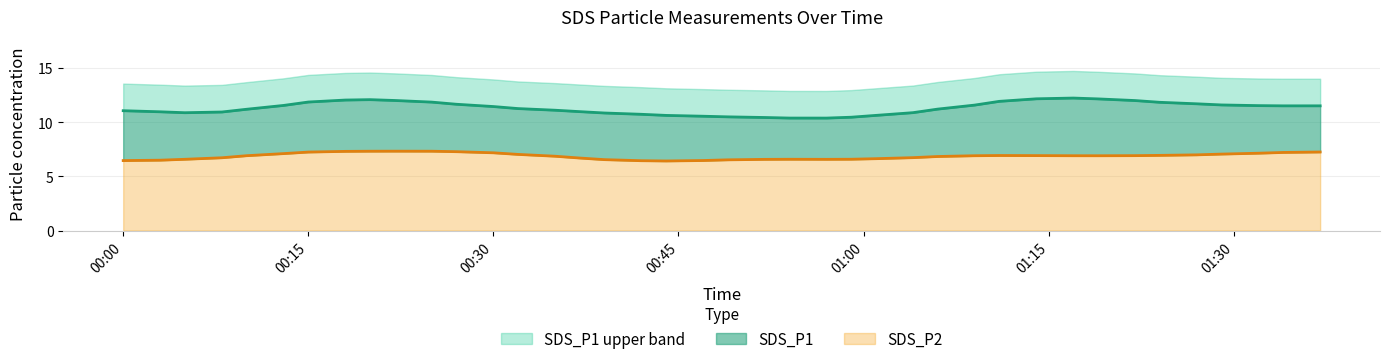

Count the number of data series in this chart.

2